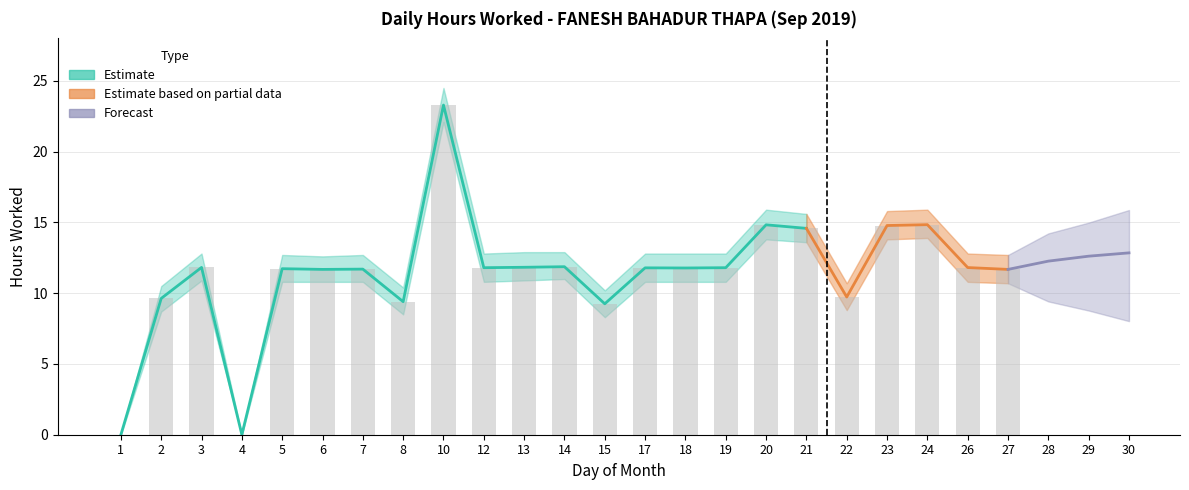

What is the difference between the Upper Bound values at 8 and 4?

10.4